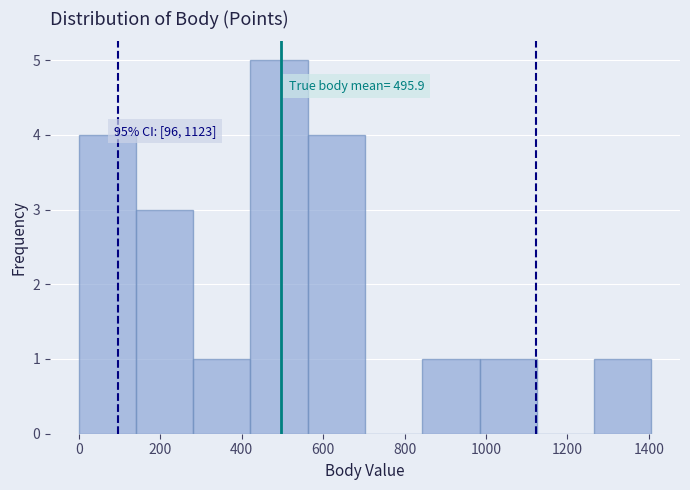

Over which range of the x-axis is the bar tallest?

420 to 560